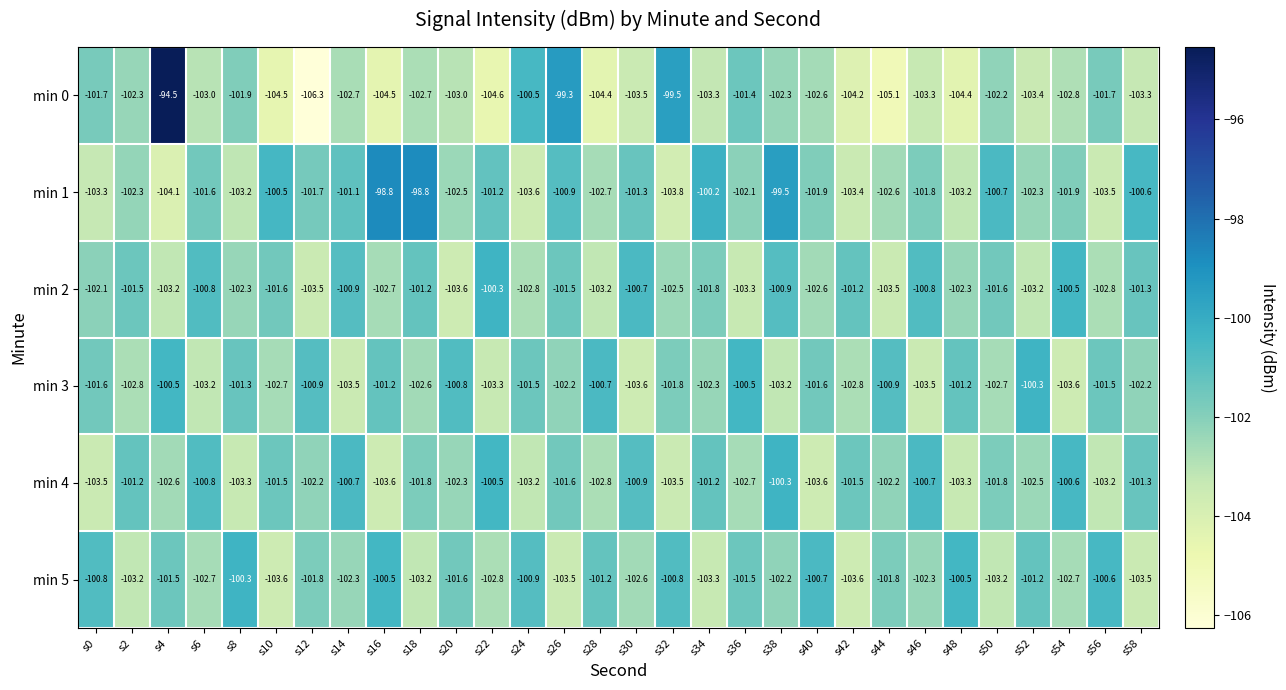

What is the average value of the min 2 series?

-102.0